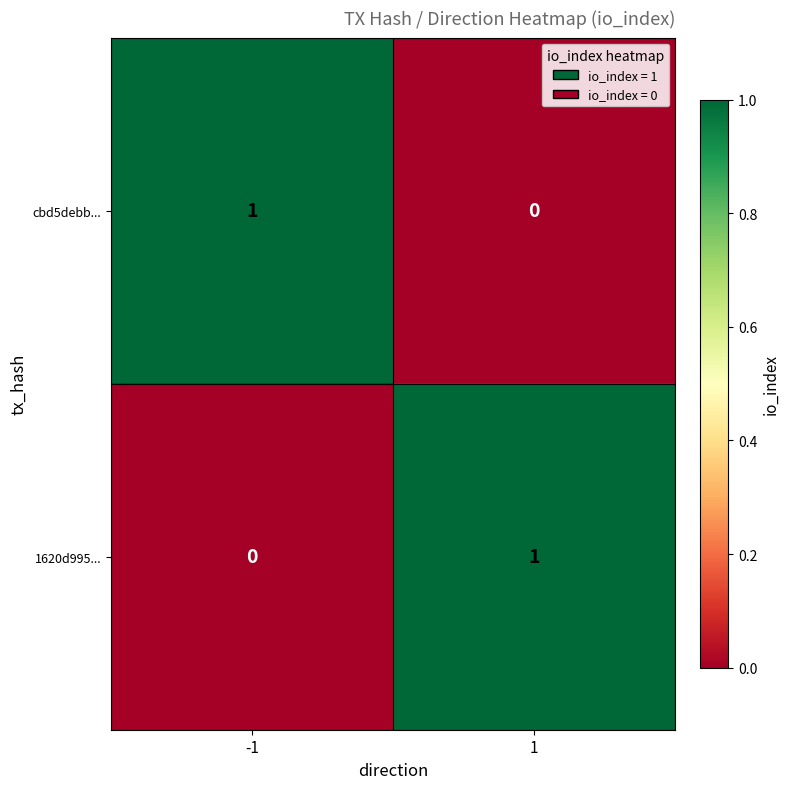

Reading right to left, what are all the values shown in this chart?

cbd5debb...: 1=0	-1=1
1620d995...: 1=1	-1=0